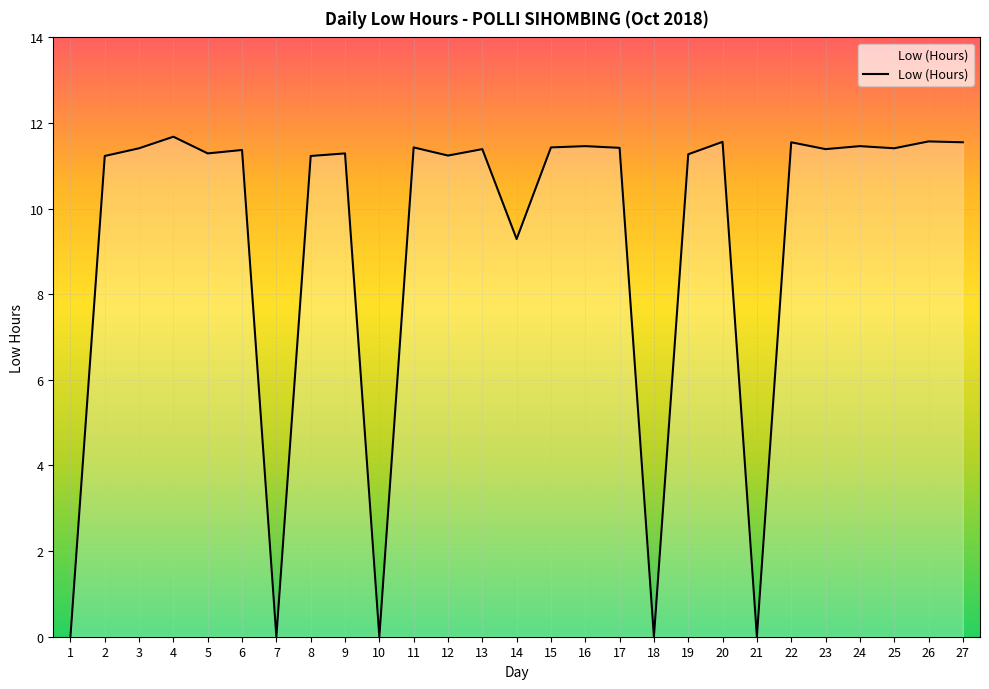

What is the difference between the maximum and minimum values?

11.7